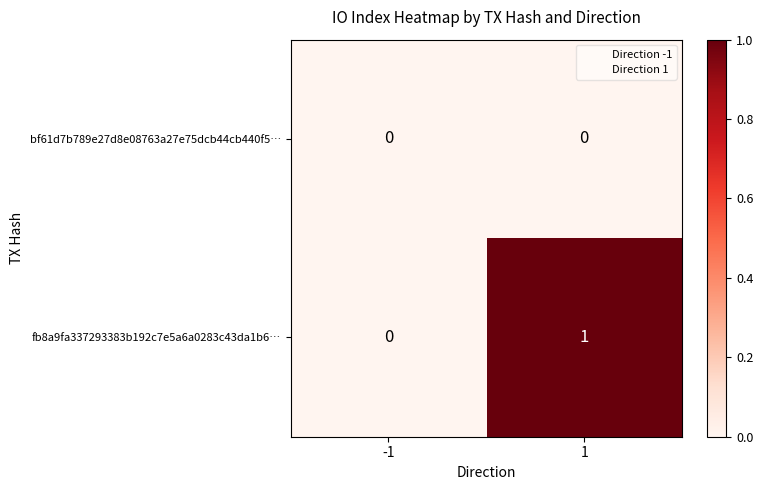

Rank the series at 1 from lowest to highest value.

bf61d7b789e27d8e08763a27e75dcb44cb440f5…, fb8a9fa337293383b192c7e5a6a0283c43da1b6…